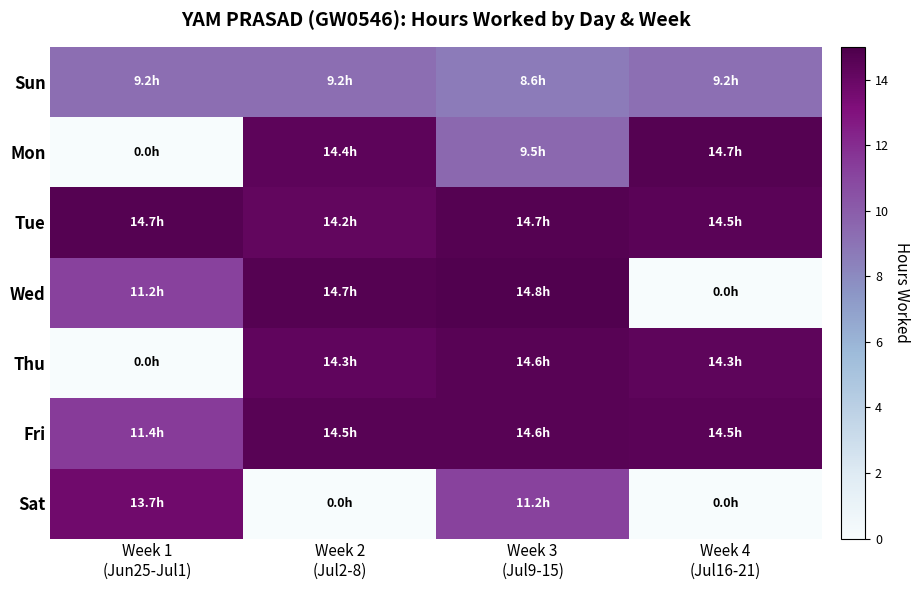

Rank the series by their maximum value, from lowest to highest.

Sun, Sat, Fri, Thu, Mon, Tue, Wed